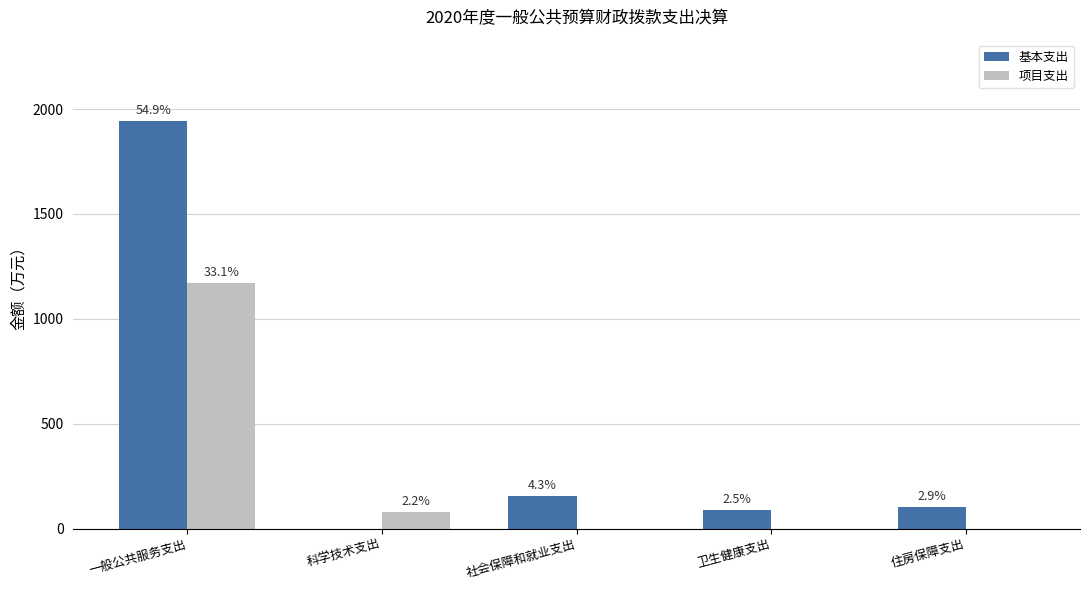

At how many categories does at least one series exceed 905?

1